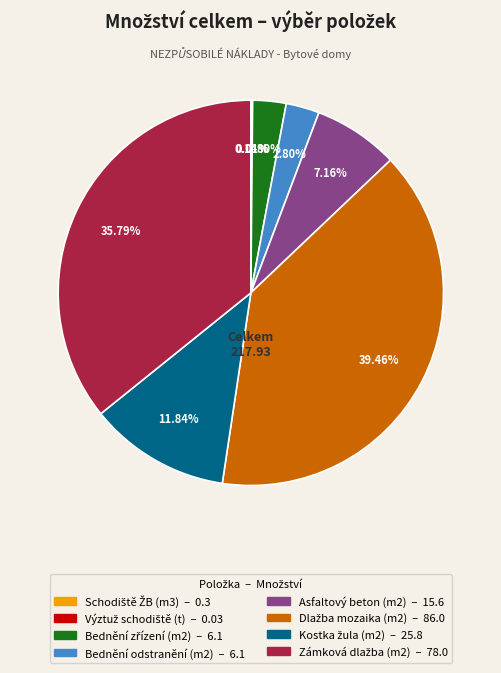

Does Bednění odstranění (m2) represent more than half of the total?

No